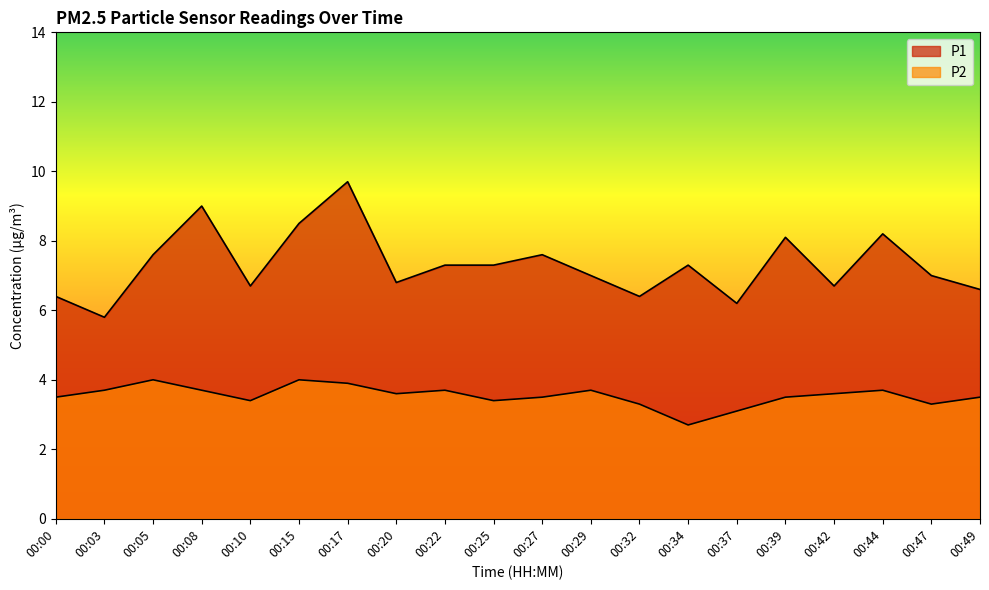

Reading left to right, transcribe all the data shown in this chart.

P1: 00:00=6.4	00:03=5.8	00:05=7.6	00:08=9.0	00:10=6.7	00:15=8.5	00:17=9.7	00:20=6.8	00:22=7.3	00:25=7.3	00:27=7.6	00:29=7.0	00:32=6.4	00:34=7.3	00:37=6.2	00:39=8.1	00:42=6.7	00:44=8.2	00:47=7.0	00:49=6.6
P2: 00:00=3.5	00:03=3.7	00:05=4.0	00:08=3.7	00:10=3.4	00:15=4.0	00:17=3.9	00:20=3.6	00:22=3.7	00:25=3.4	00:27=3.5	00:29=3.7	00:32=3.3	00:34=2.7	00:37=3.1	00:39=3.5	00:42=3.6	00:44=3.7	00:47=3.3	00:49=3.5